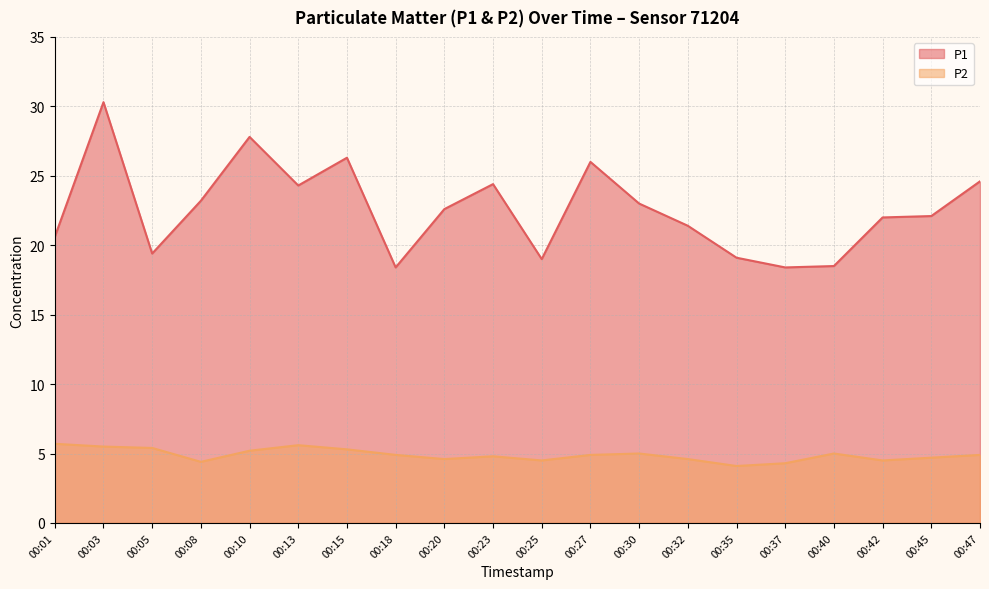

Where is the first local minimum for P2?

00:08